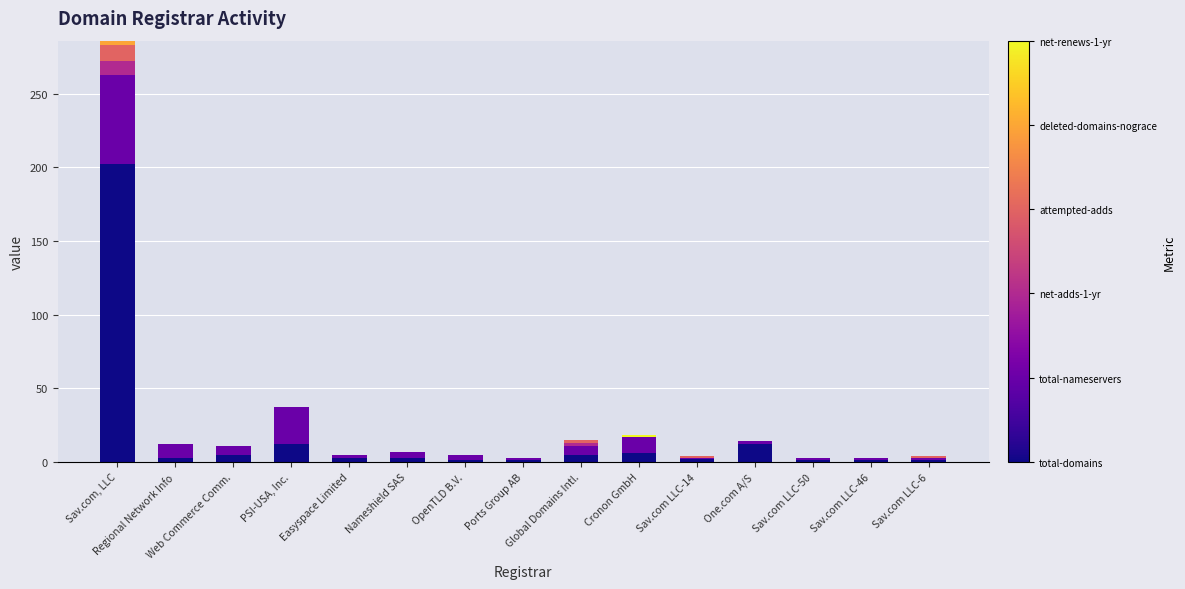

True or false: net-adds-1-yr has a value of -6 at Nameshield SAS.

False